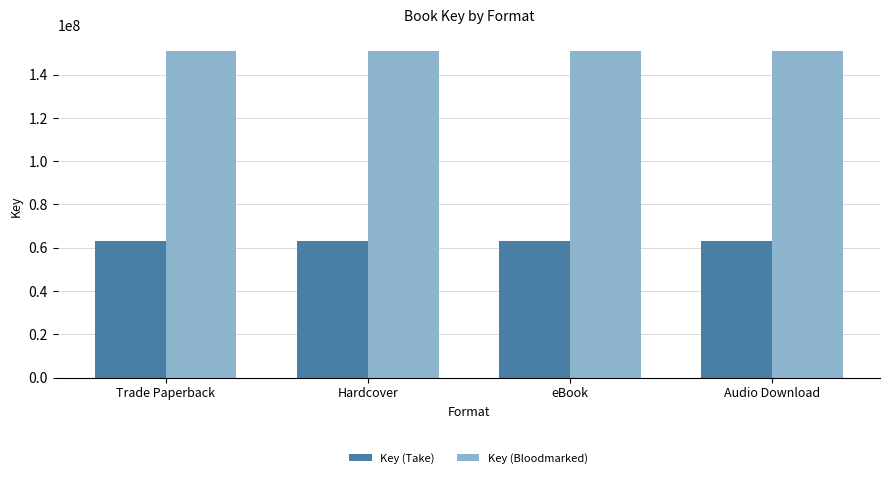

What is the greatest value displayed?

150879309